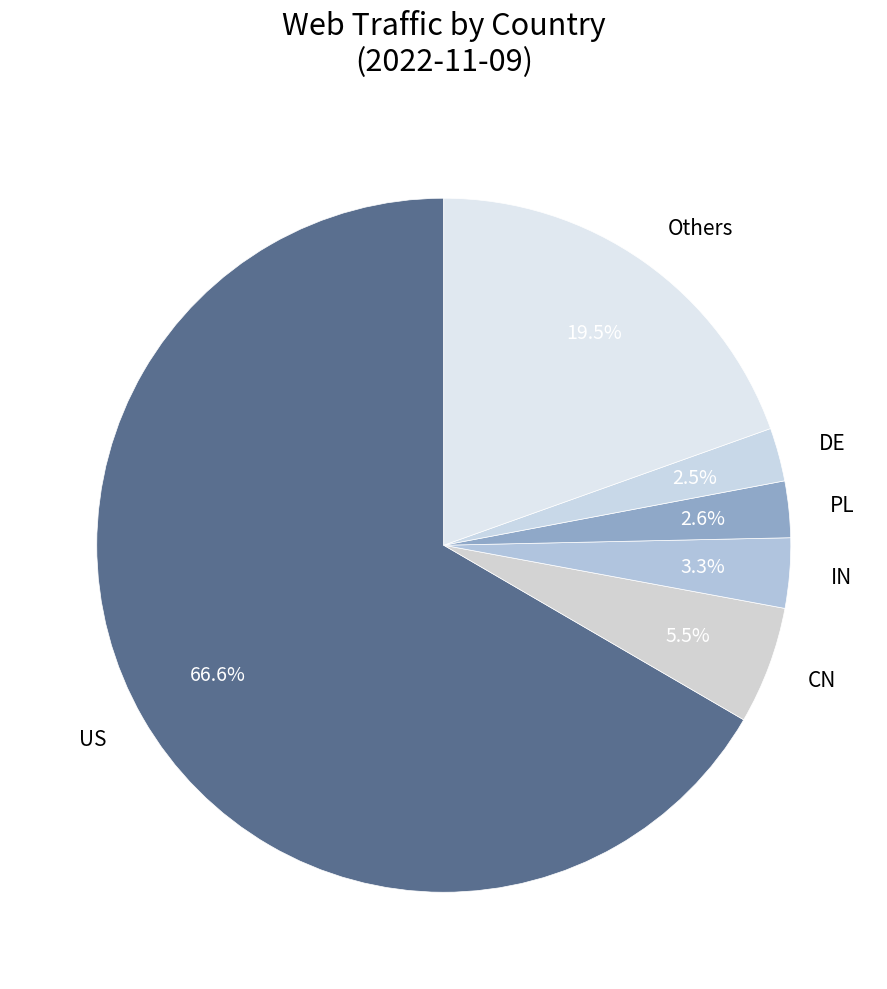

Which slice is the largest?

US